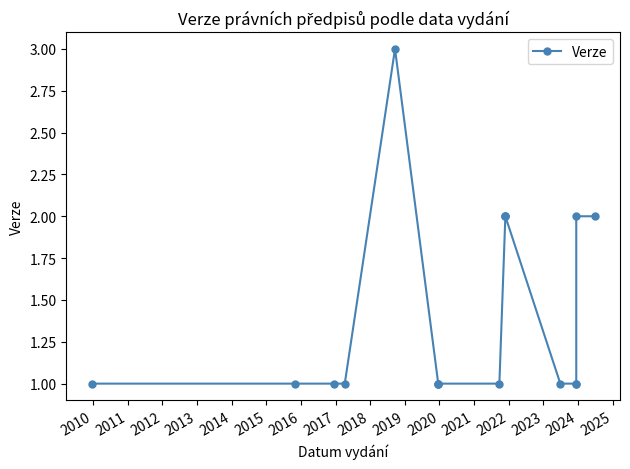

How many data points does each series have?

17